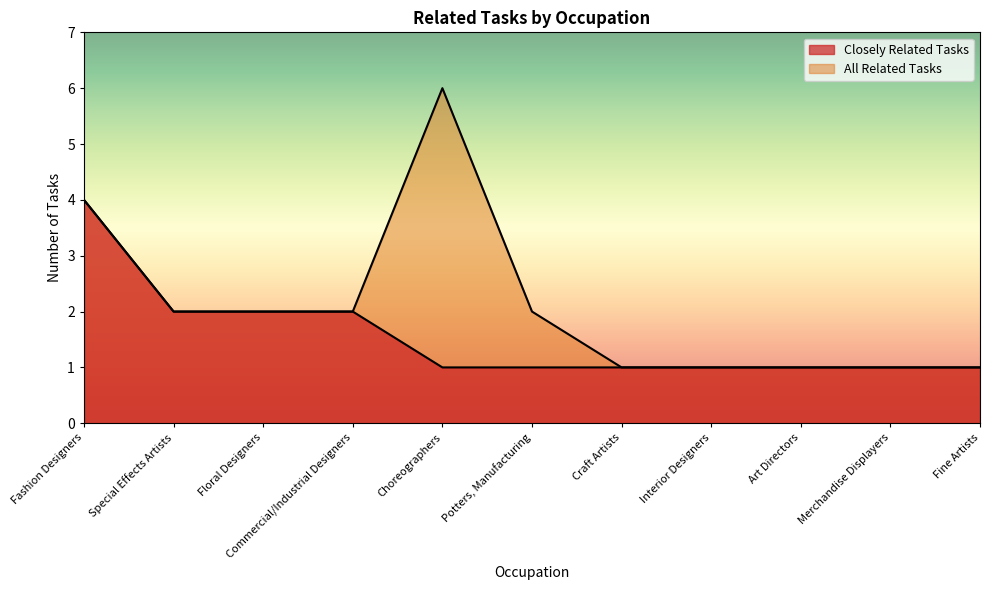

What is the approximate value of All Related Tasks at Special Effects Artists?

2